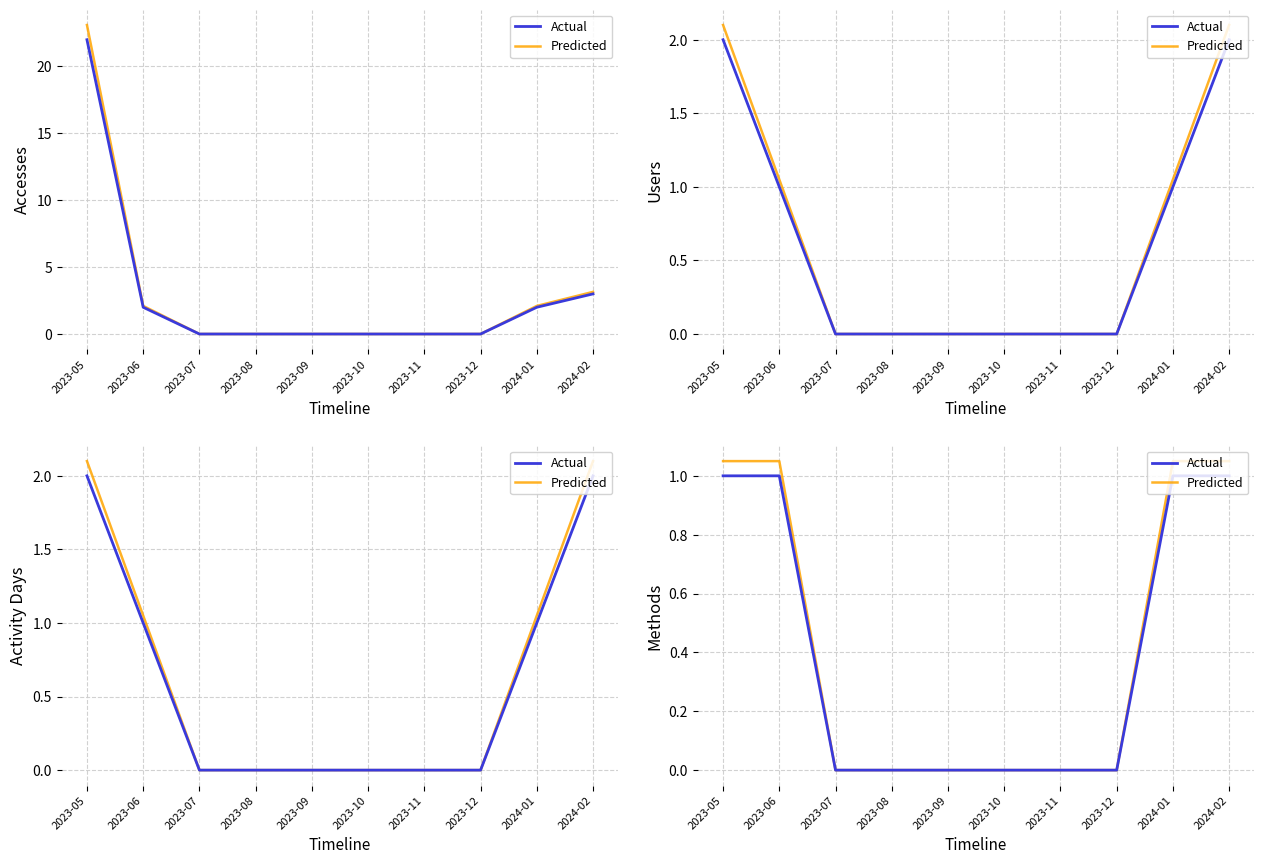

Which series has the largest total across all categories?

Predicted